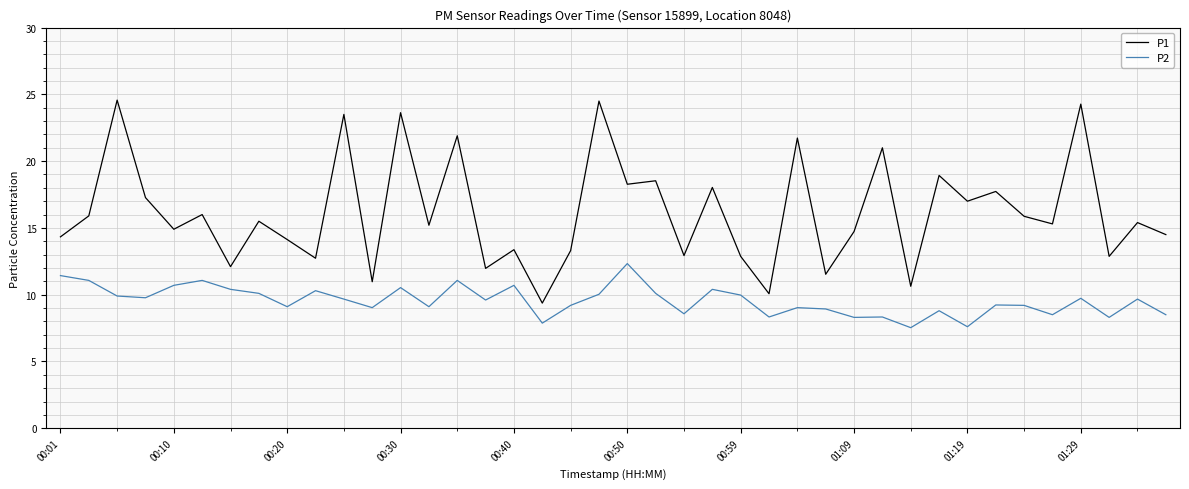

True or false: P1 and P2 cross at least once.

False